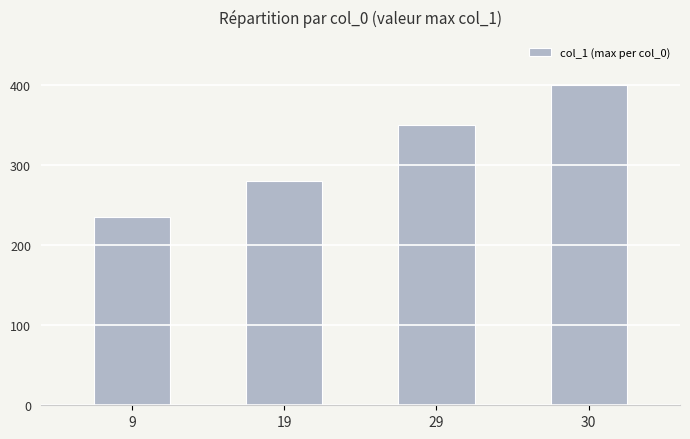

What is the sum of the values at 29 and 19?

630